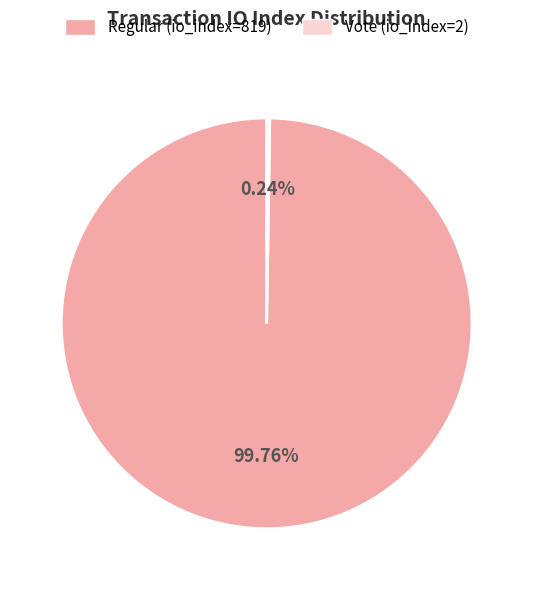

Is Regular (io_index=819) the majority of the pie?

Yes